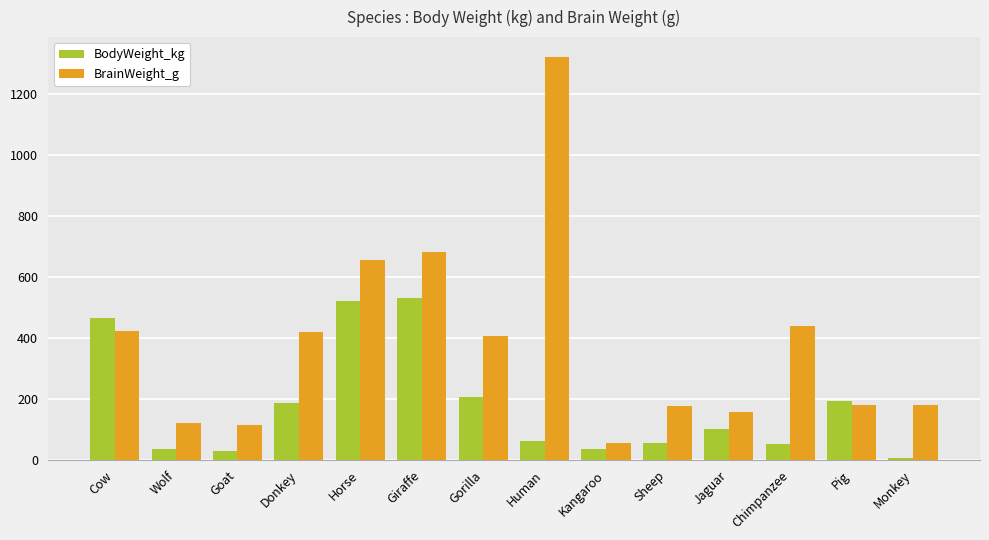

At which category does the chart reach its minimum across all series?

Monkey